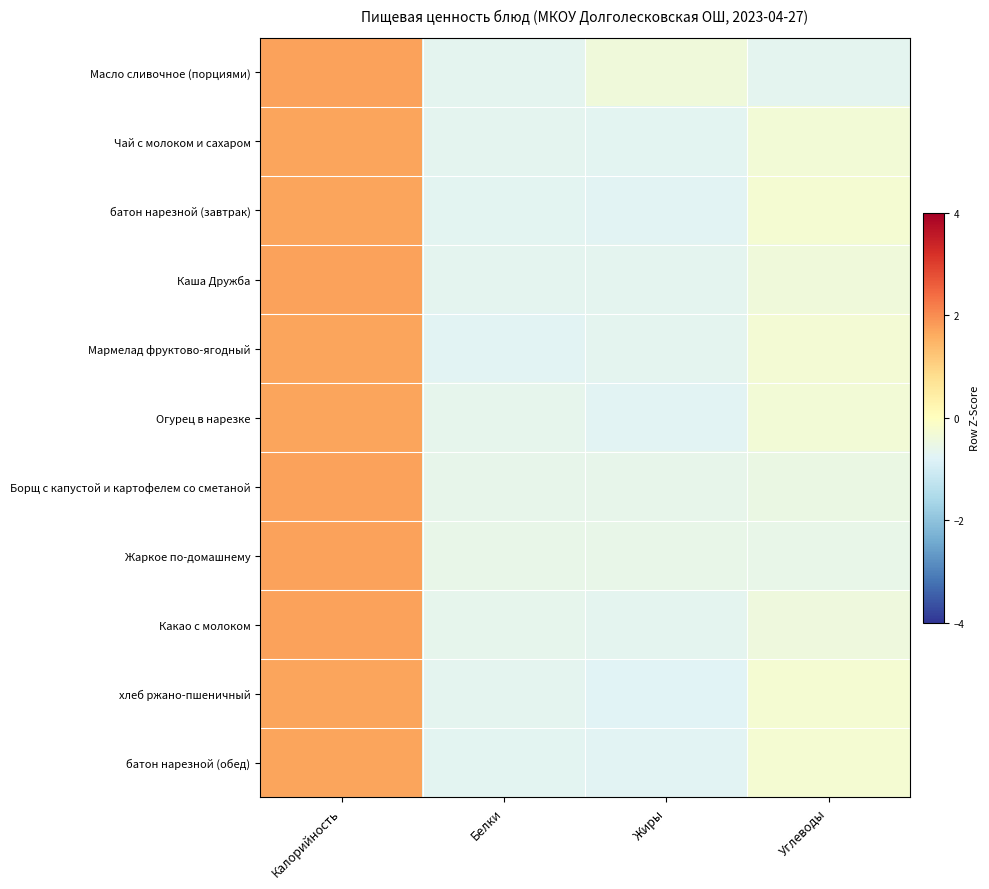

Reading right to left, transcribe all the data shown in this chart.

Масло сливочное (порциями): Углеводы=-0.7	Жиры=-0.4	Белки=-0.7	Калорийность=1.7
Чай с молоком и сахаром: Углеводы=-0.3	Жиры=-0.7	Белки=-0.7	Калорийность=1.7
батон нарезной (завтрак): Углеводы=-0.3	Жиры=-0.7	Белки=-0.7	Калорийность=1.7
Каша Дружба: Углеводы=-0.4	Жиры=-0.7	Белки=-0.7	Калорийность=1.7
Мармелад фруктово-ягодный: Углеводы=-0.3	Жиры=-0.7	Белки=-0.7	Калорийность=1.7
Огурец в нарезке: Углеводы=-0.3	Жиры=-0.7	Белки=-0.6	Калорийность=1.7
Борщ с капустой и картофелем со сметаной: Углеводы=-0.5	Жиры=-0.6	Белки=-0.6	Калорийность=1.7
Жаркое по-домашнему: Углеводы=-0.6	Жиры=-0.6	Белки=-0.6	Калорийность=1.7
Какао с молоком: Углеводы=-0.4	Жиры=-0.7	Белки=-0.6	Калорийность=1.7
хлеб ржано-пшеничный: Углеводы=-0.3	Жиры=-0.8	Белки=-0.7	Калорийность=1.7
батон нарезной (обед): Углеводы=-0.3	Жиры=-0.7	Белки=-0.7	Калорийность=1.7